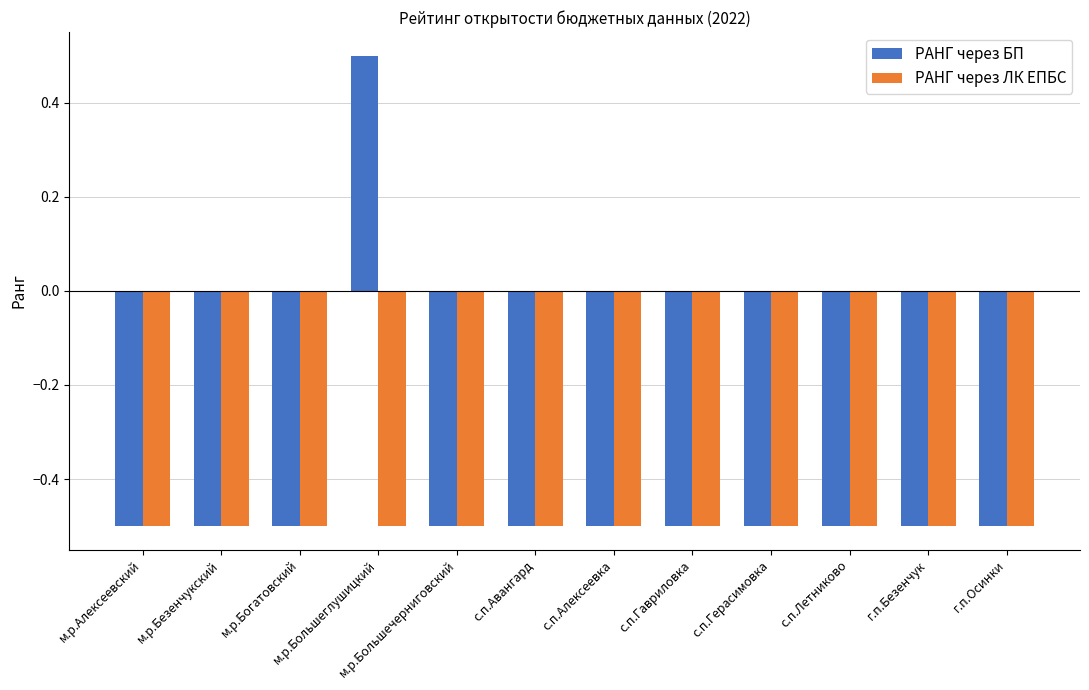

Reading left to right, extract all data points from this chart.

РАНГ через БП: м.р.Алексеевский=-0.5	м.р.Безенчукский=-0.5	м.р.Богатовский=-0.5	м.р.Большеглушицкий=0.5	м.р.Большечерниговский=-0.5	с.п.Авангард=-0.5	с.п.Алексеевка=-0.5	с.п.Гавриловка=-0.5	с.п.Герасимовка=-0.5	с.п.Летниково=-0.5	г.п.Безенчук=-0.5	г.п.Осинки=-0.5
РАНГ через ЛК ЕПБС: м.р.Алексеевский=-0.5	м.р.Безенчукский=-0.5	м.р.Богатовский=-0.5	м.р.Большеглушицкий=-0.5	м.р.Большечерниговский=-0.5	с.п.Авангард=-0.5	с.п.Алексеевка=-0.5	с.п.Гавриловка=-0.5	с.п.Герасимовка=-0.5	с.п.Летниково=-0.5	г.п.Безенчук=-0.5	г.п.Осинки=-0.5